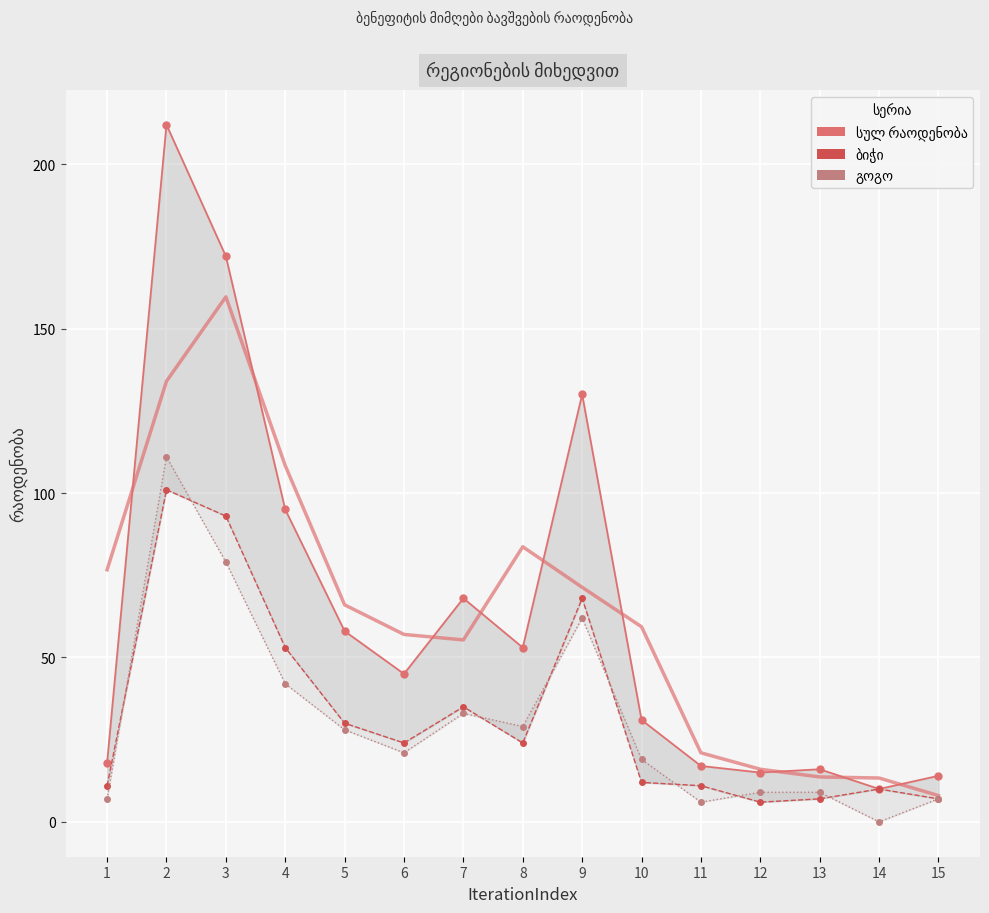

In ბიჭი, how many points are higher than both neighbors (excluding endpoints)?

4